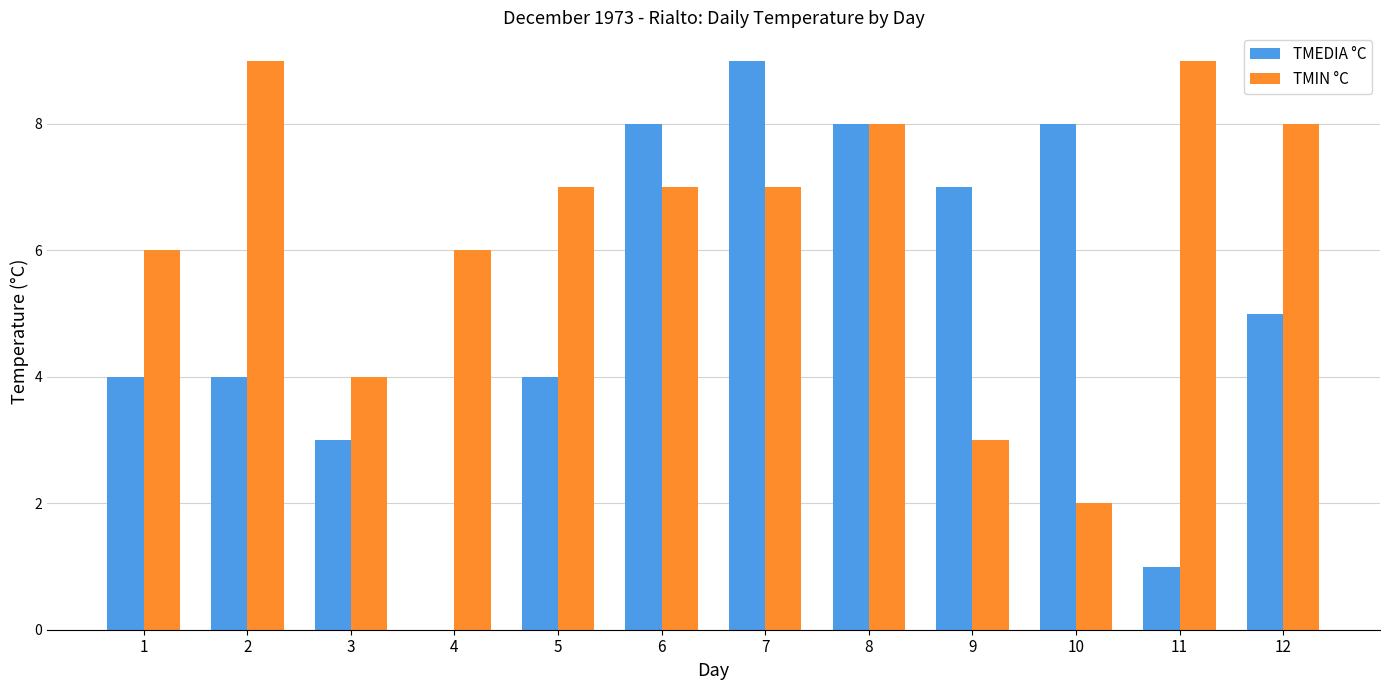

Which series has the widest spread of values?

TMEDIA °C